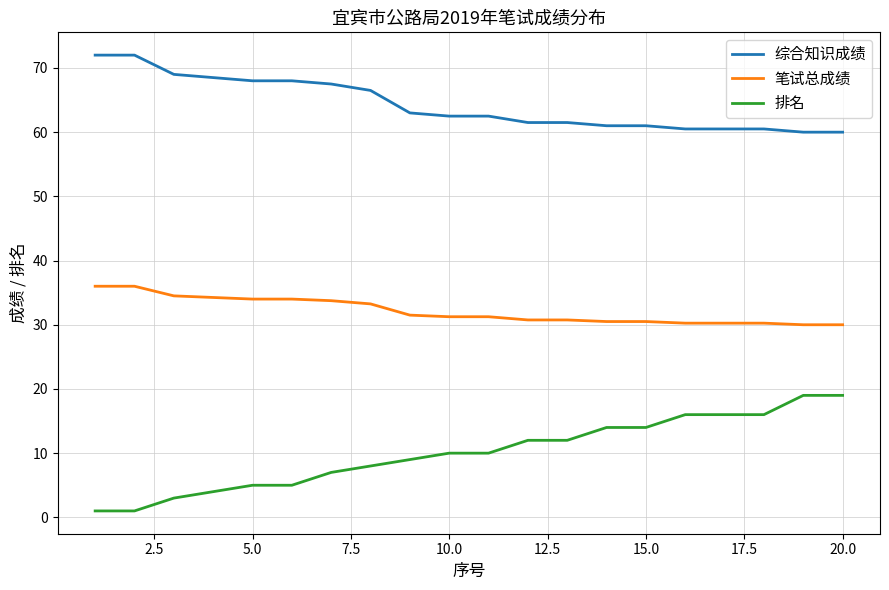

What is the maximum value for 笔试总成绩?

36.0